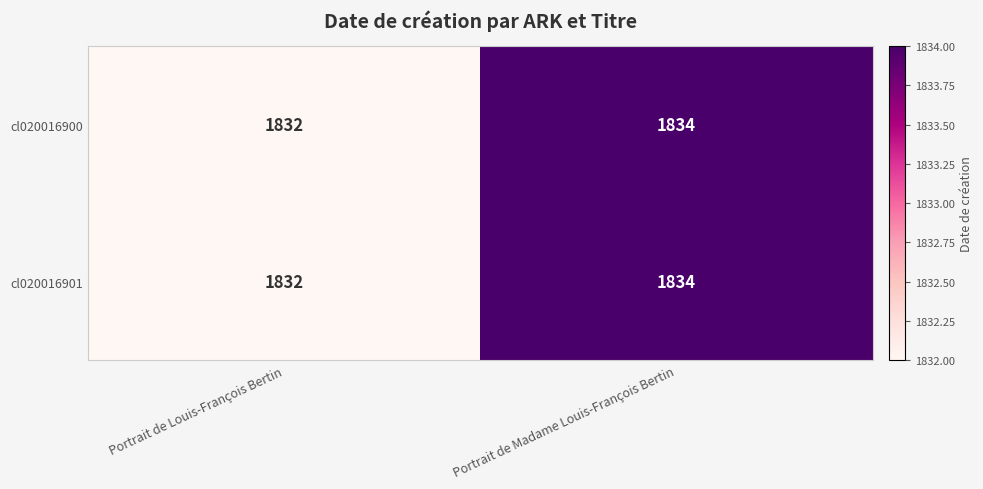

Reading left to right, list all the values displayed in this chart.

cl020016900: Portrait de Louis-François Bertin=1832	Portrait de Madame Louis-François Bertin=1834
cl020016901: Portrait de Louis-François Bertin=1832	Portrait de Madame Louis-François Bertin=1834